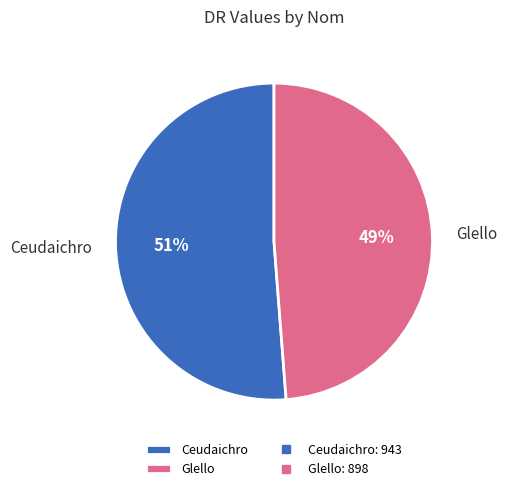

How many segments does this pie chart have?

2